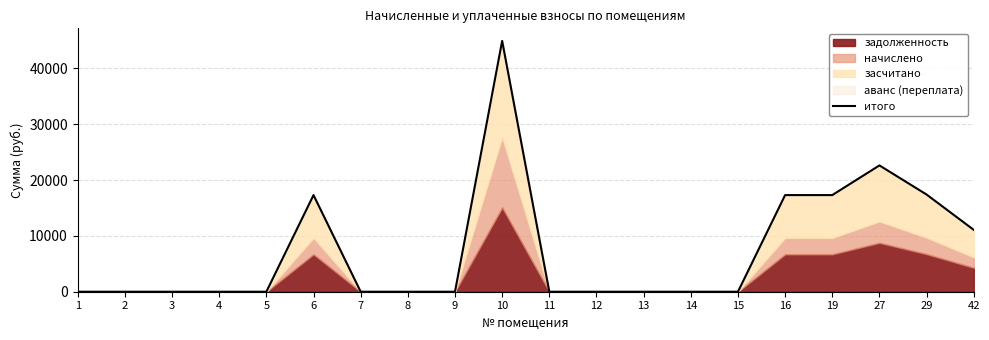

How many points are higher than both their immediate neighbors (excluding endpoints)?

3